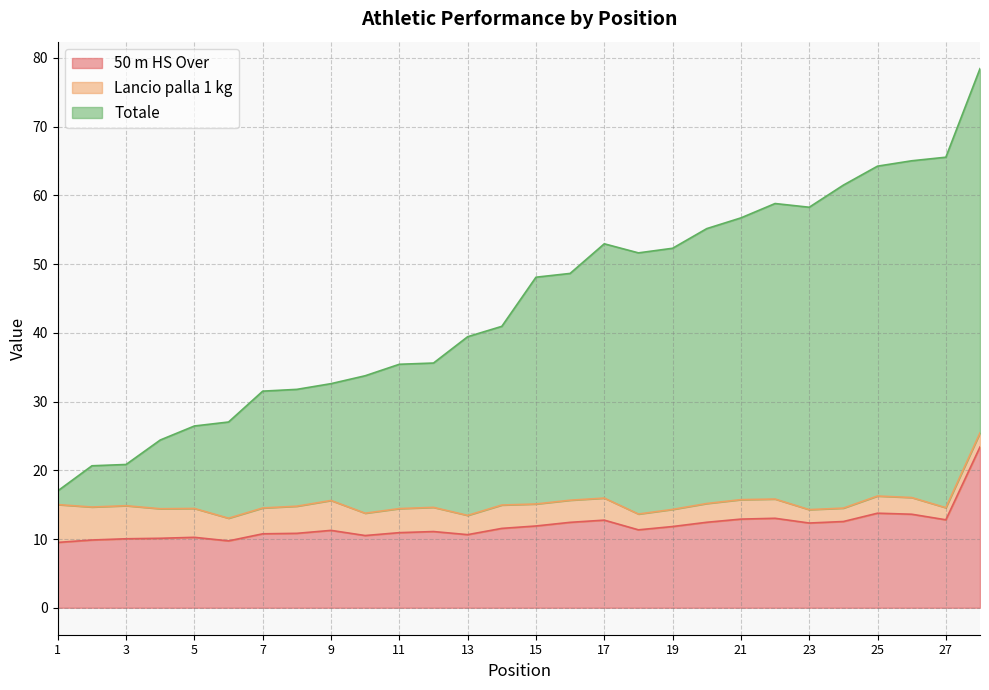

True or false: 50 m HS Over and Totale cross at least once.

False